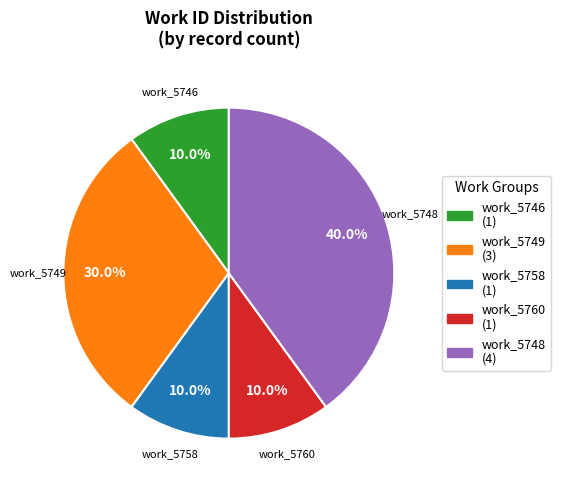

Which has a higher value, work_5746 or work_5748?

work_5748